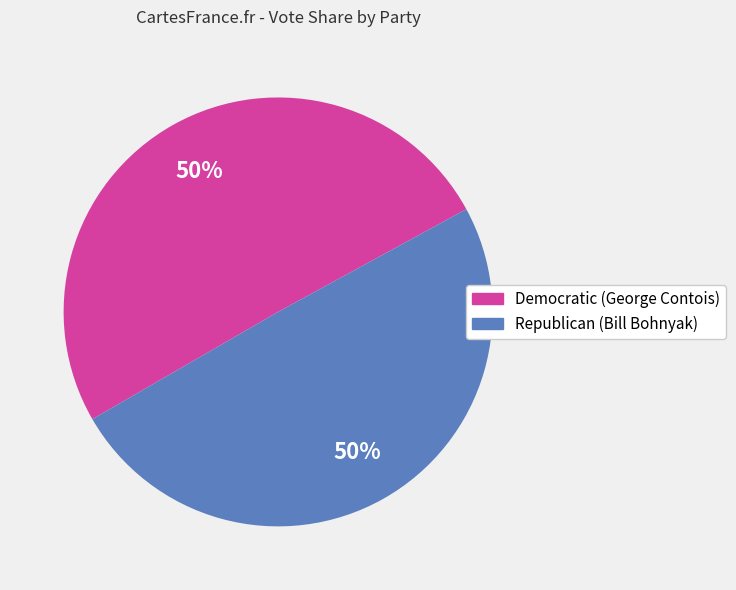

To the nearest percent, what is the average slice percentage?

50%